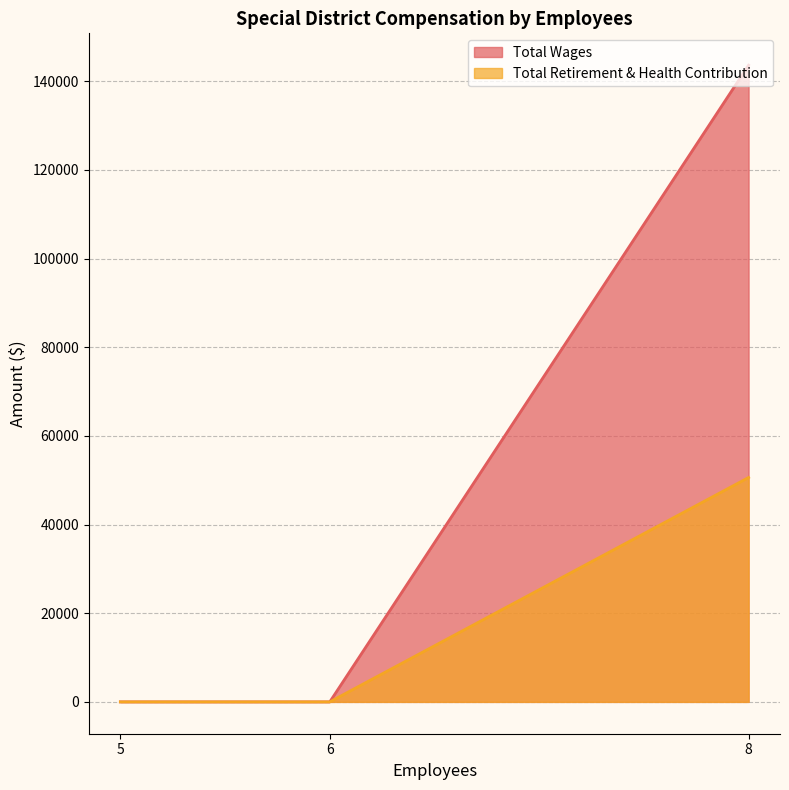

Does the chart have visible grid lines?

Yes